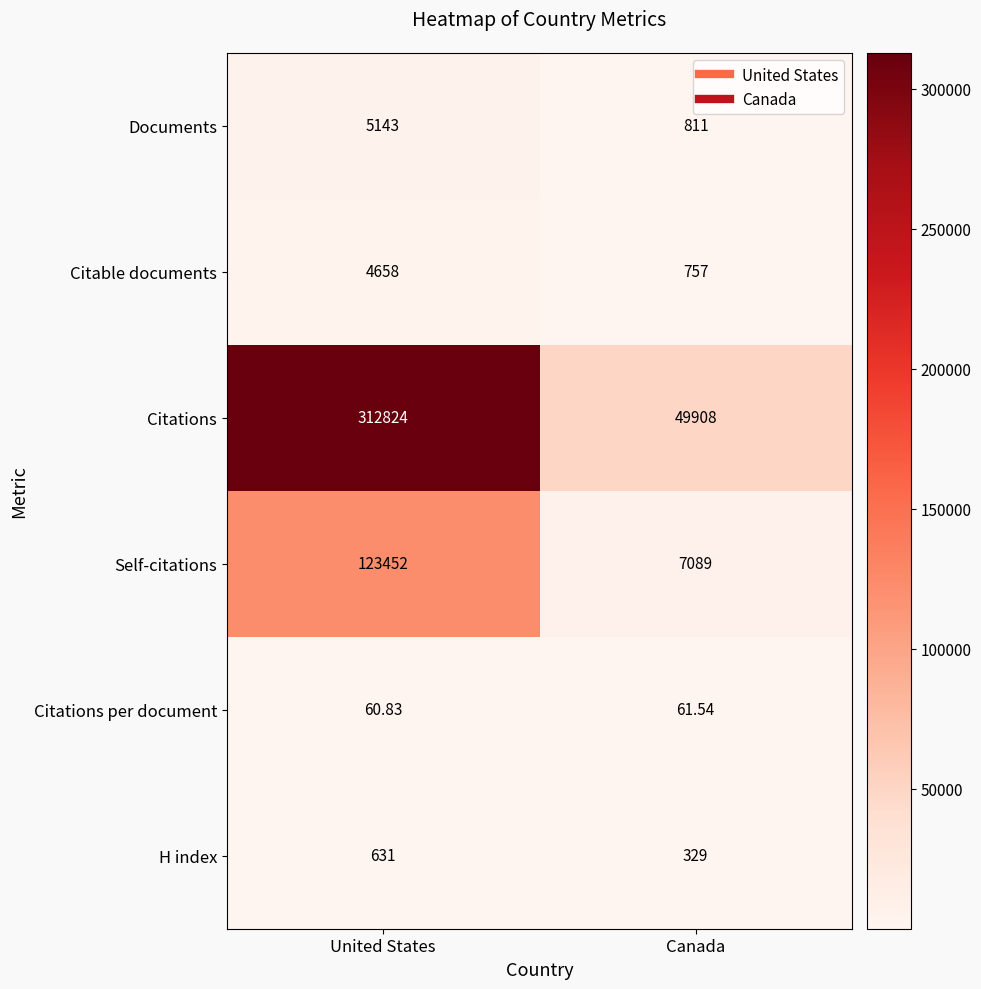

Where is Self-citations nearest to the value 65270?

Canada